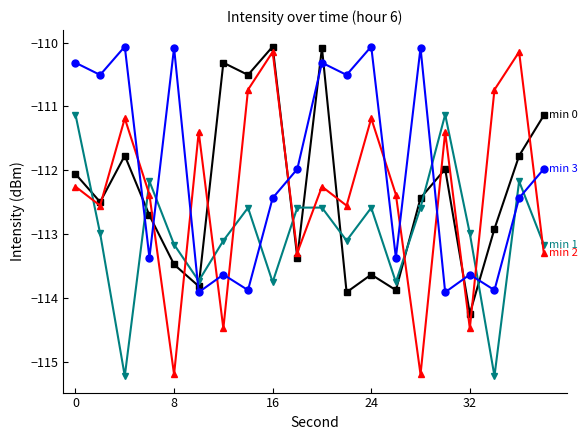

What is the smallest value displayed?

-115.2